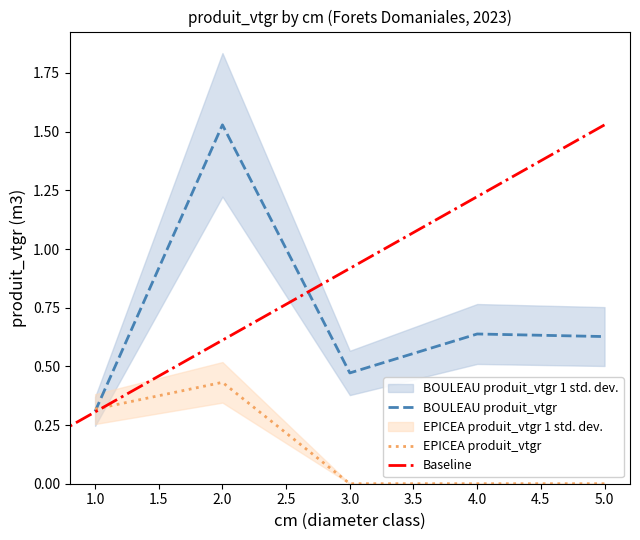

What is the difference between the BOULEAU produit_vtgr values at 5.0 and 2.0?

0.9